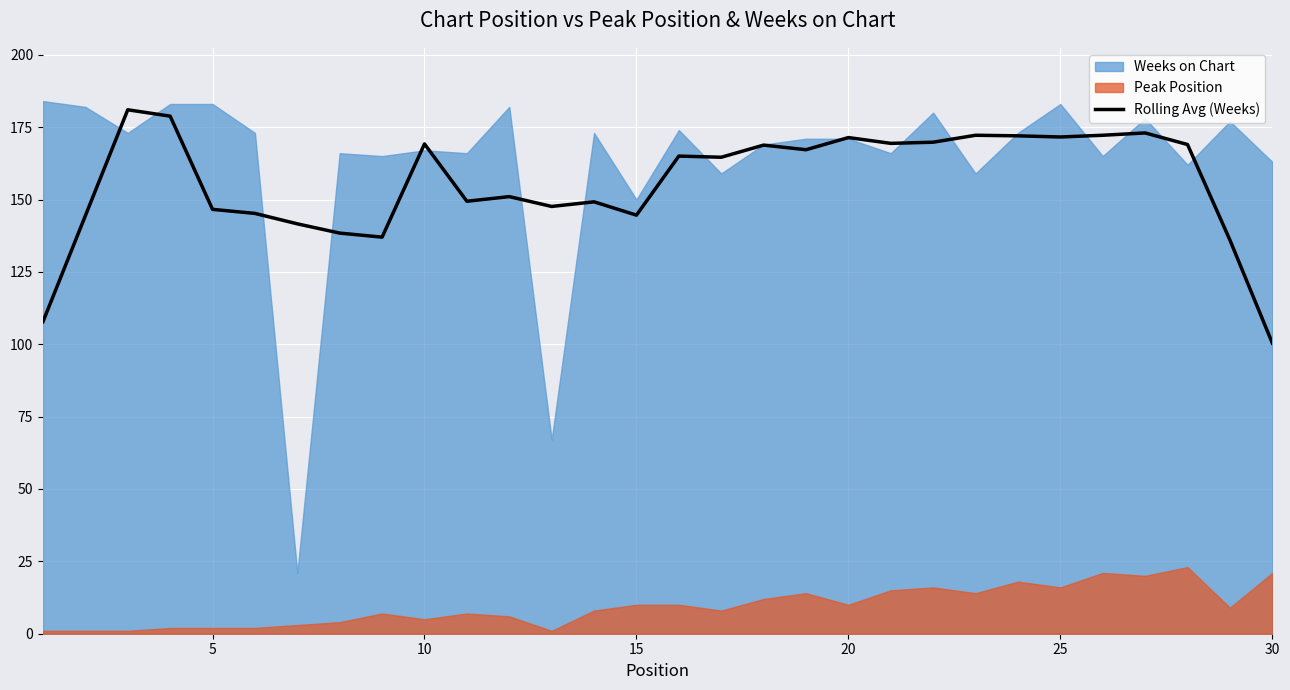

How many points are higher than both their immediate neighbors (excluding endpoints)?

9